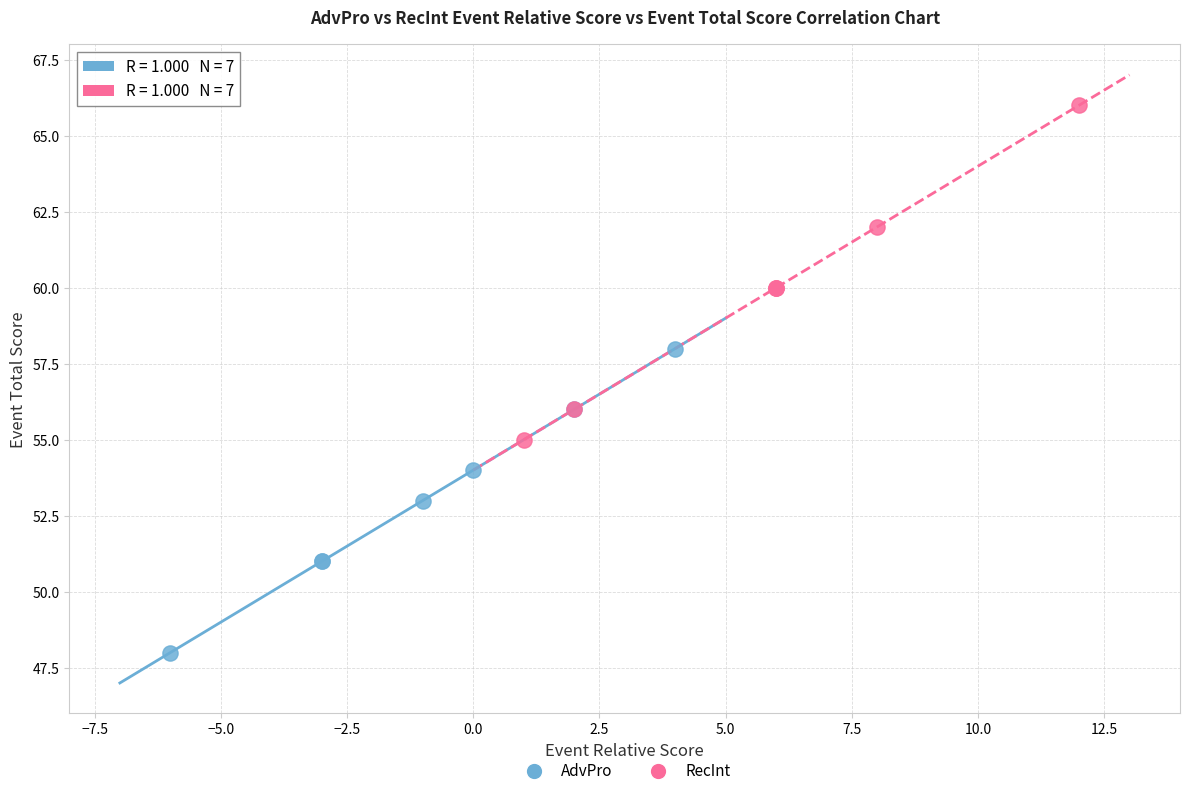

Which series contains the lowest Y value?

AdvPro